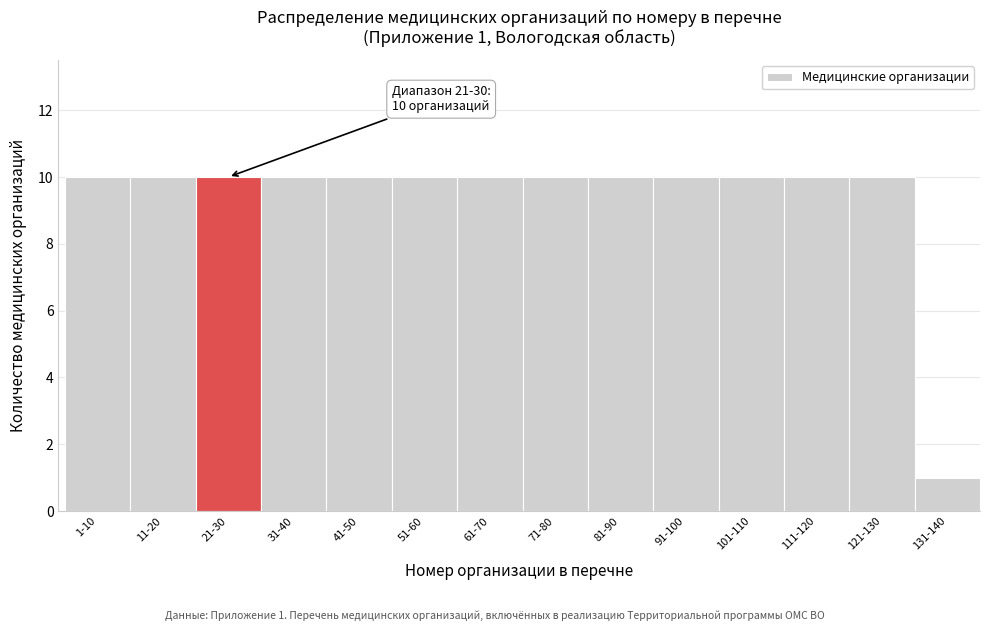

Reading right to left, extract all data points from this chart.

1	10	10	10	10	10	10	10	10	10	10	10	10	10